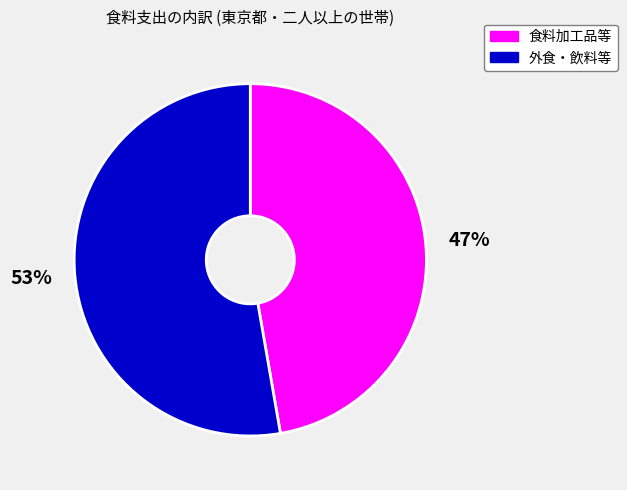

Is it true that 外食・飲料等 is 42% of the pie?

False